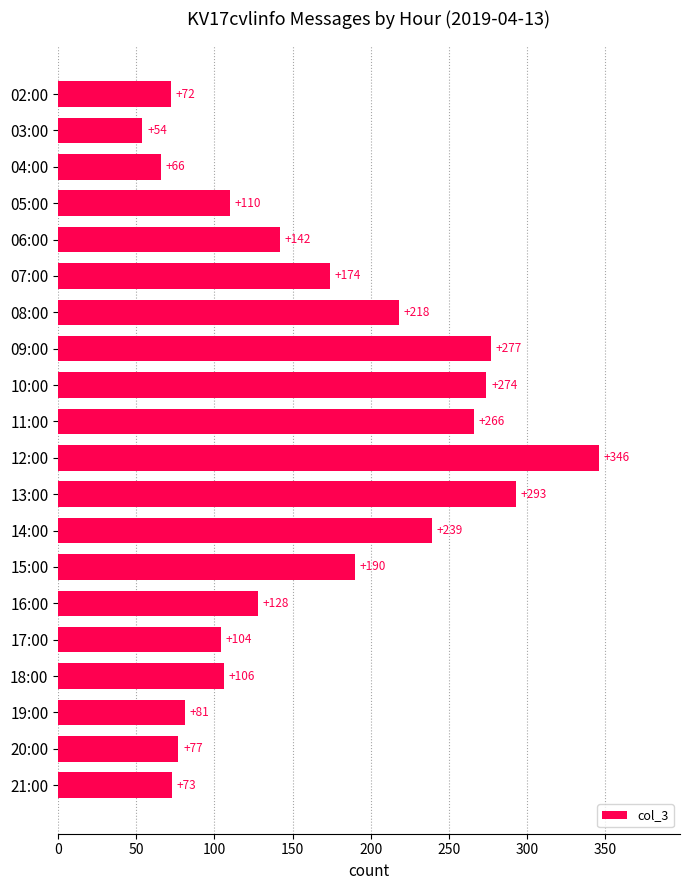

What is the difference between the maximum and second lowest values?

280